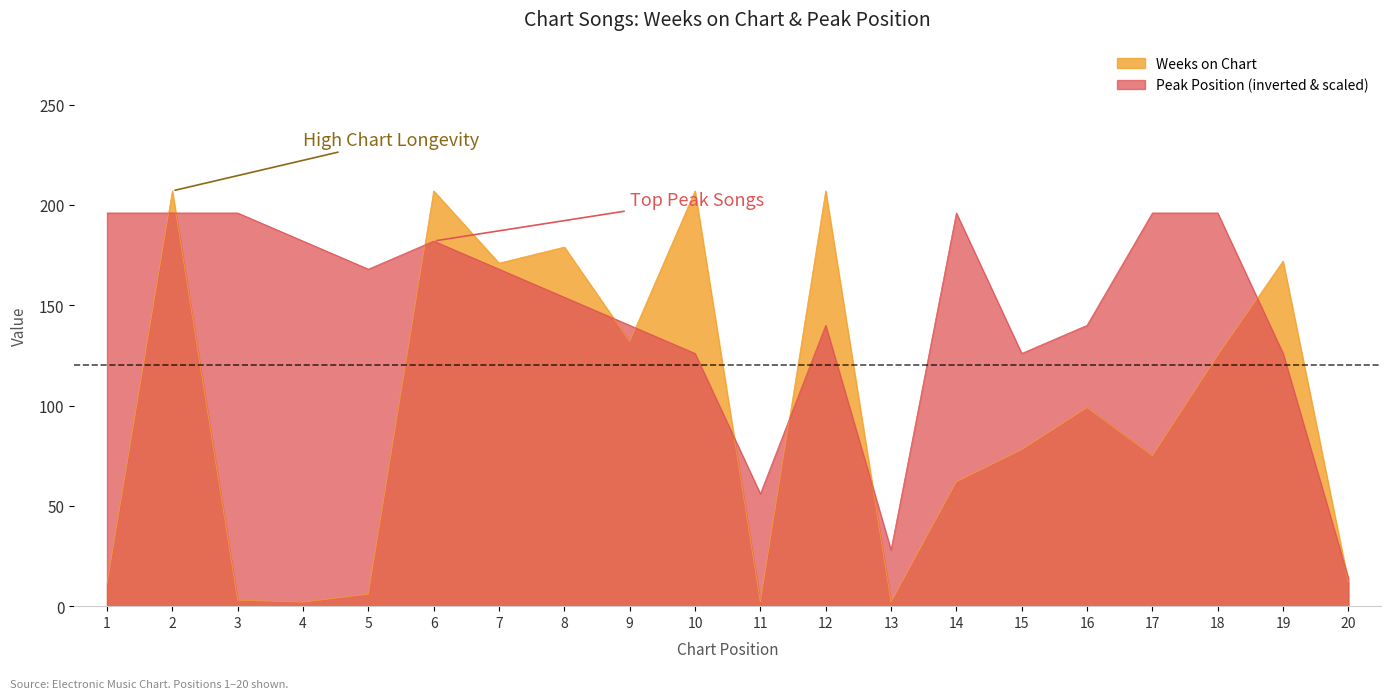

Which category has the highest value in the Peak Position series?

1